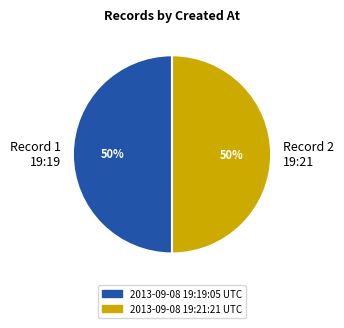

Approximately how many times larger is the value at Record 1 19:19 compared to Record 2 19:21?

1.0